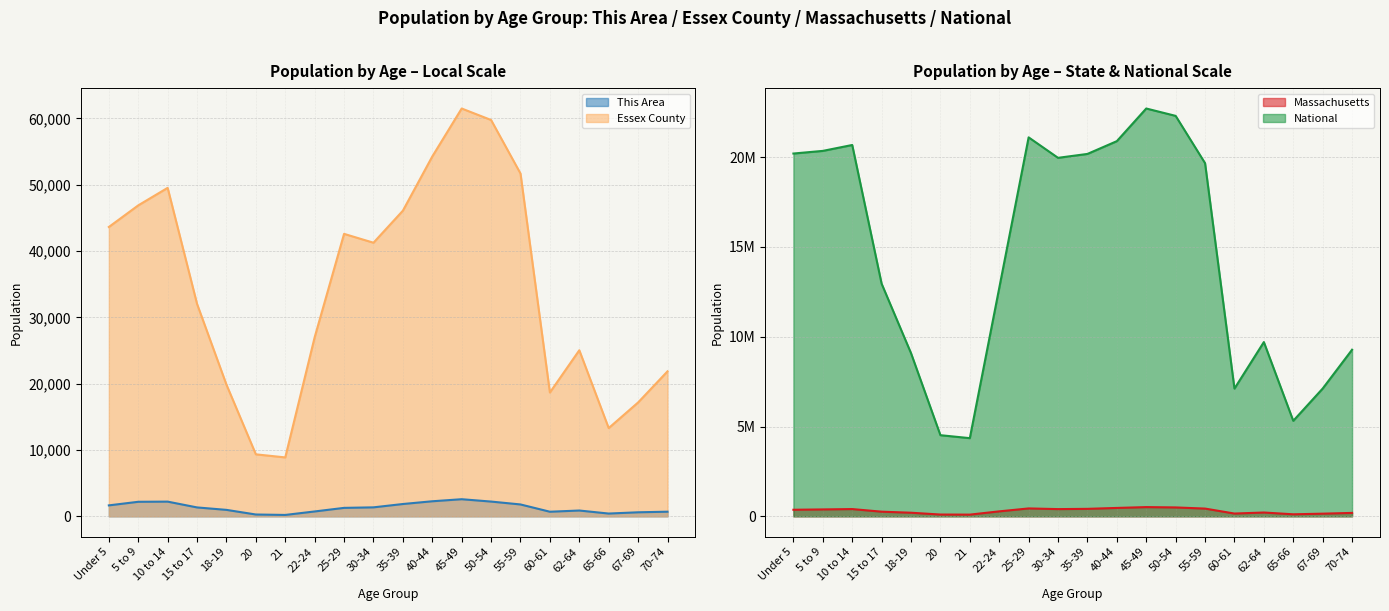

What is the difference between the National values at 70-74 and 65-66?

3958264